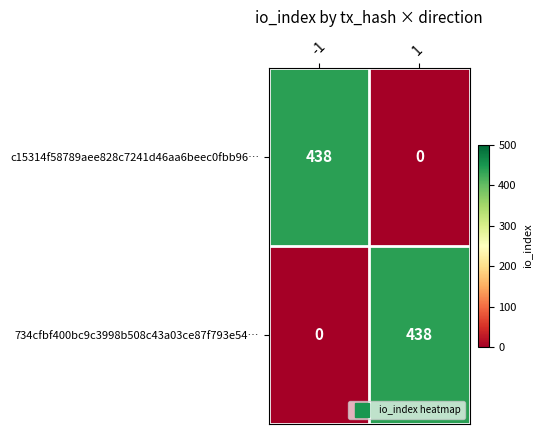

Count the number of categories in the chart.

2